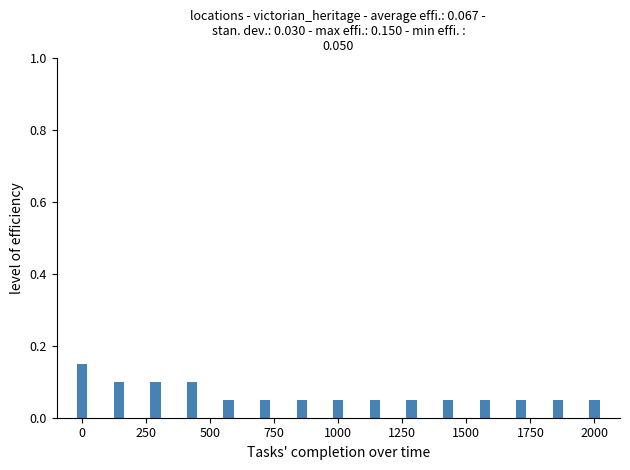

How many values are between 0 and 1?

15